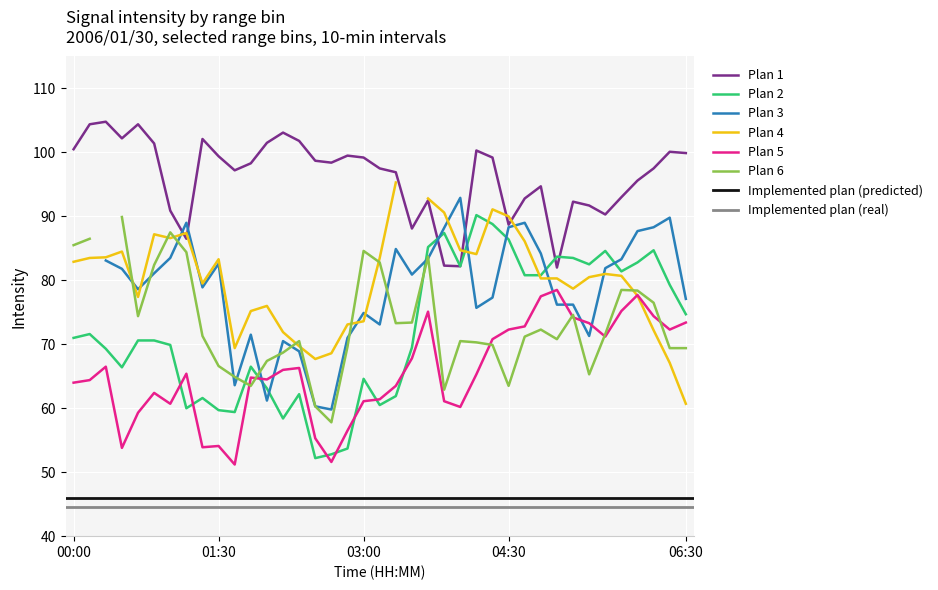

What is the minimum value for Plan 2?

52.2